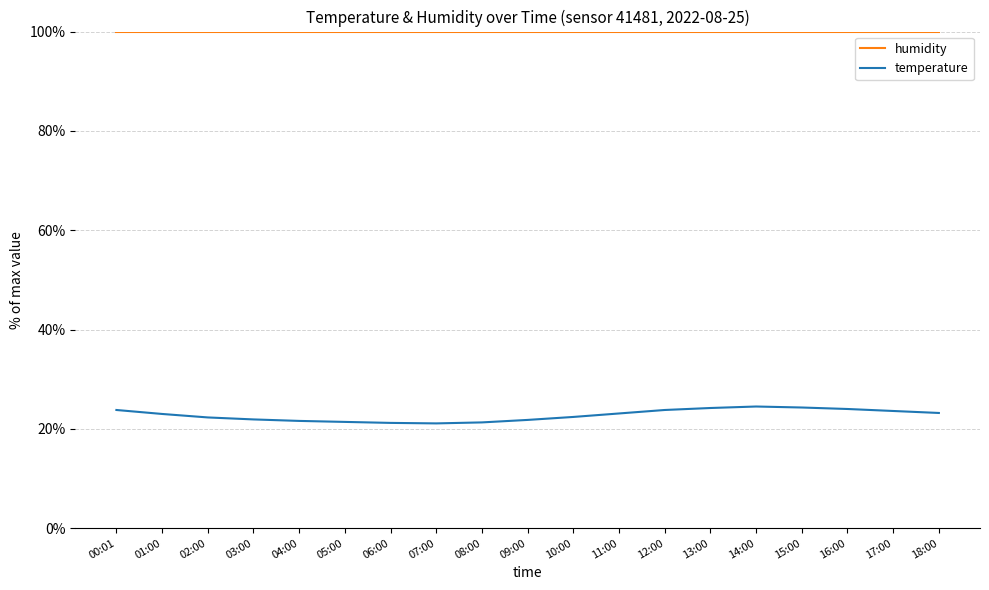

Does the chart have visible grid lines?

Yes